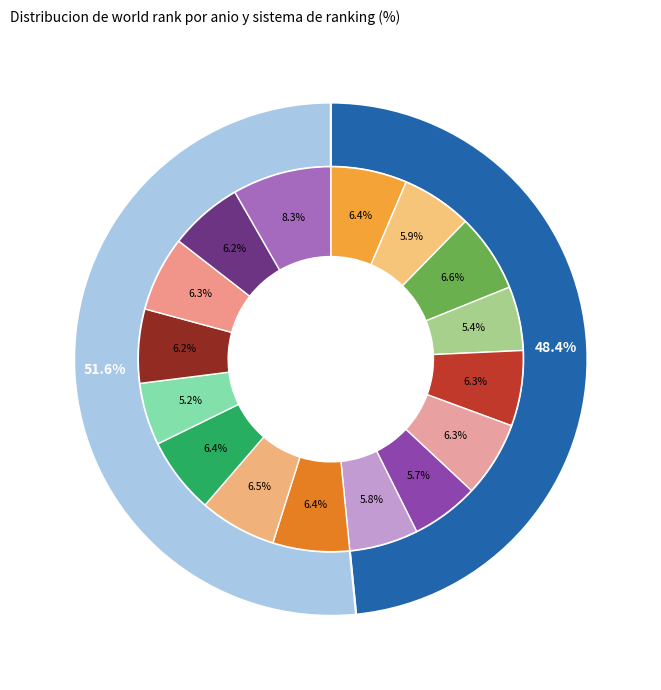

What percentage is NOT represented by 2023?

88.1%